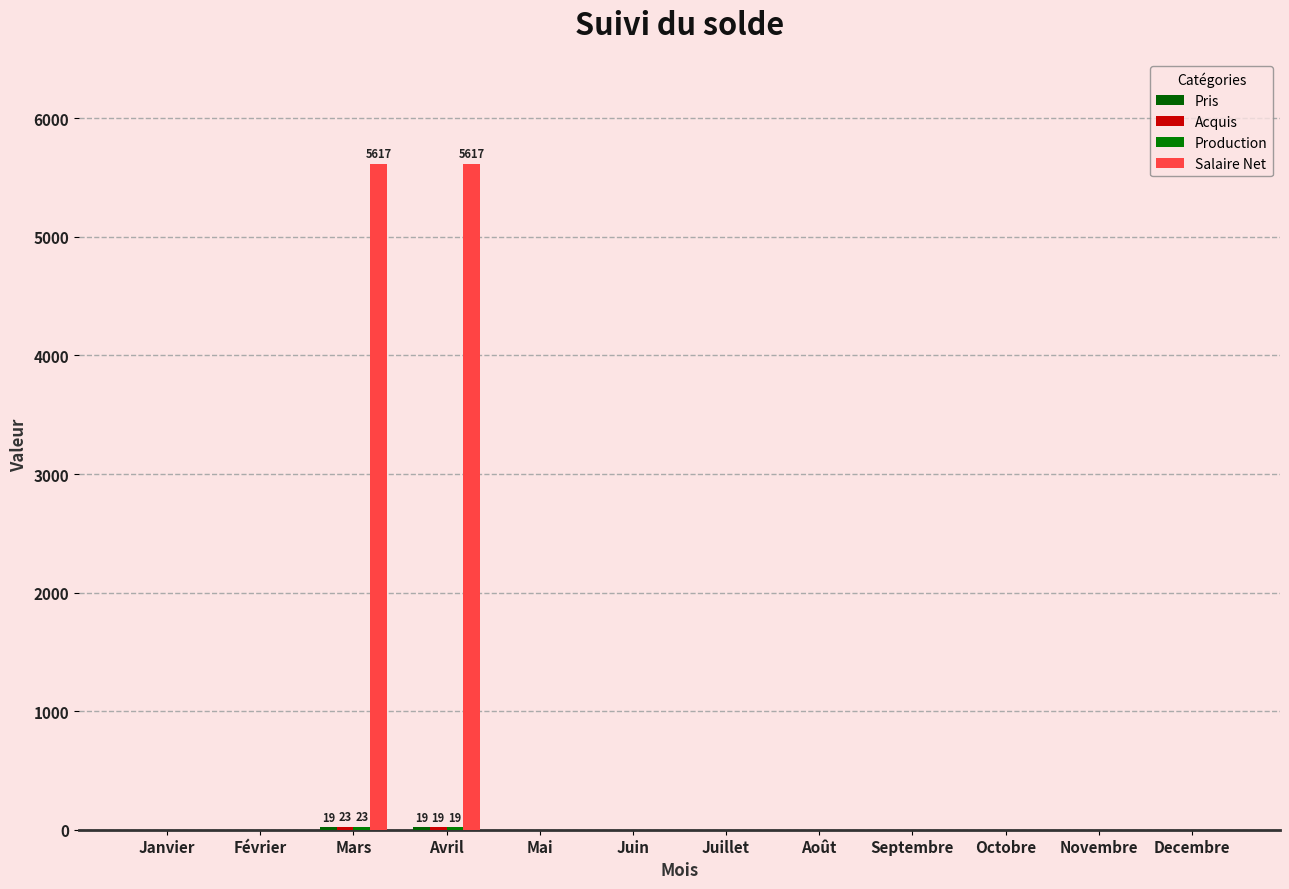

How many data points does each series have?

12